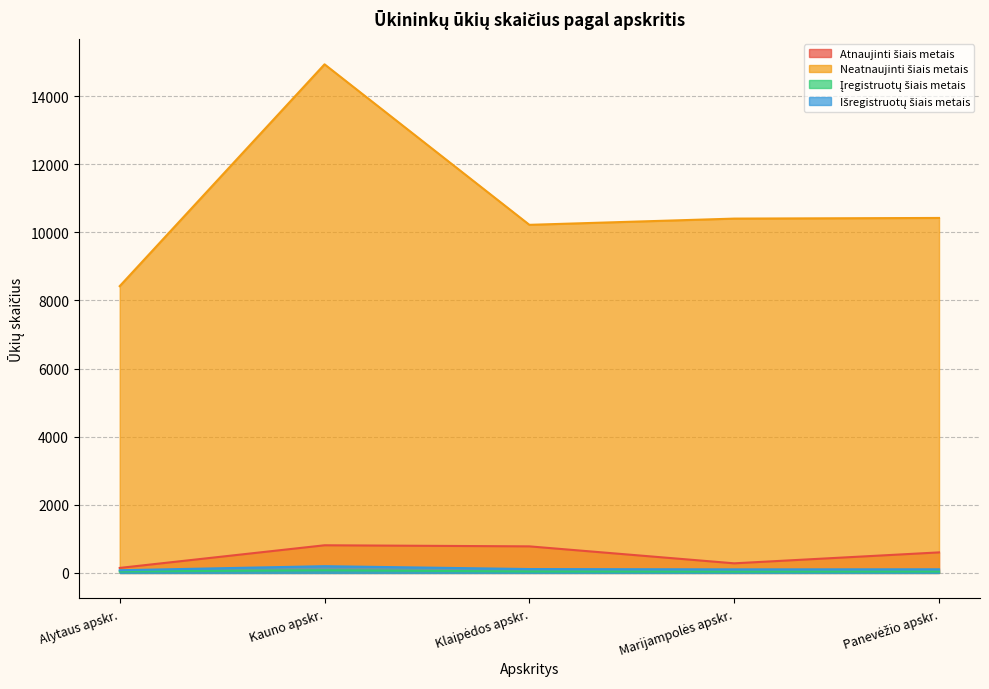

The value of Išregistruotų šiais metais at Alytaus apskr. is 115. True or false?

False